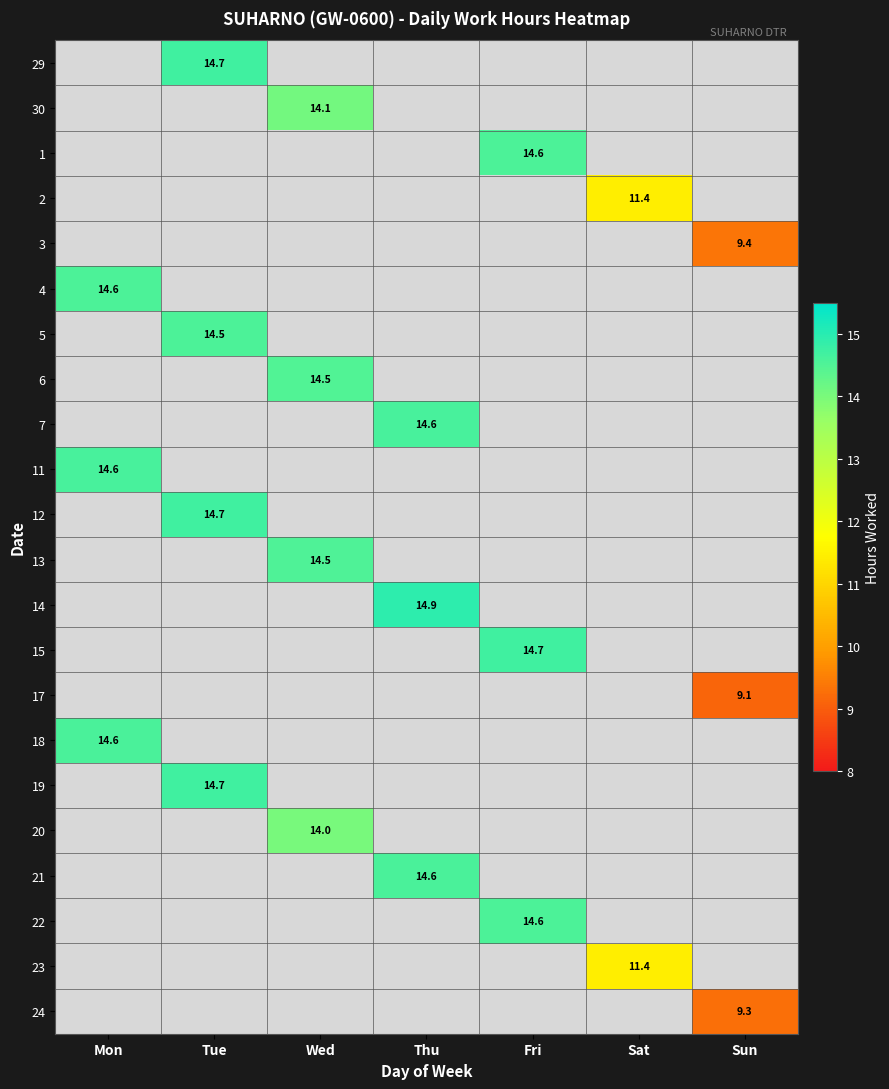

What is the highest value of the 18 series?

14.6